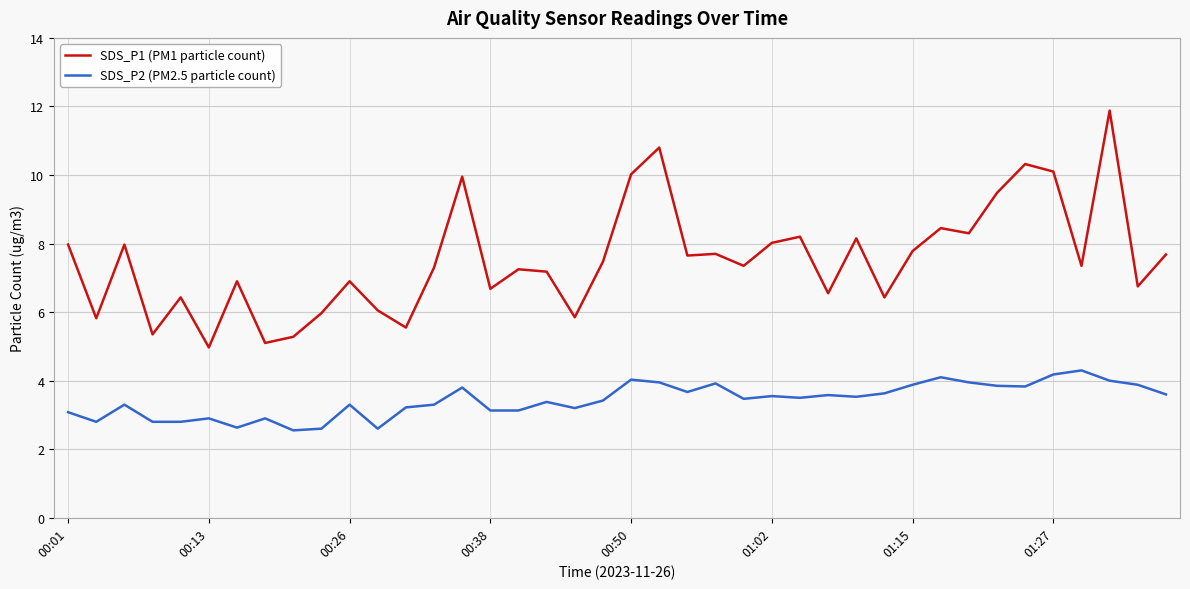

Count the number of categories in the chart.

40